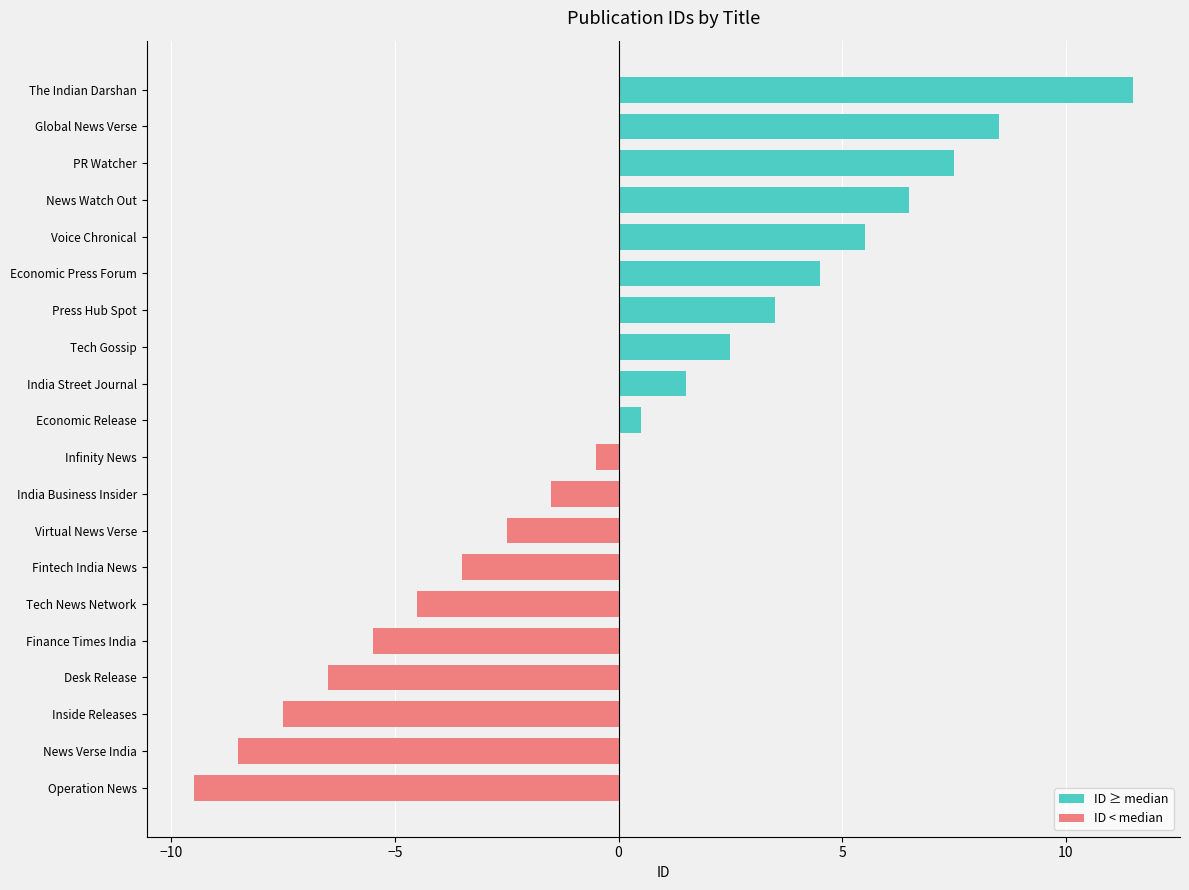

Reading left to right, what are all the values shown in this chart?

ID ≥ median: 0.0	0.0	0.0	0.0	0.0	0.0	0.0	0.0	0.0	0.0	0.5	1.5	2.5	3.5	4.5	5.5	6.5	7.5	8.5	11.5
ID < median: -9.5	-8.5	-7.5	-6.5	-5.5	-4.5	-3.5	-2.5	-1.5	-0.5	0.0	0.0	0.0	0.0	0.0	0.0	0.0	0.0	0.0	0.0